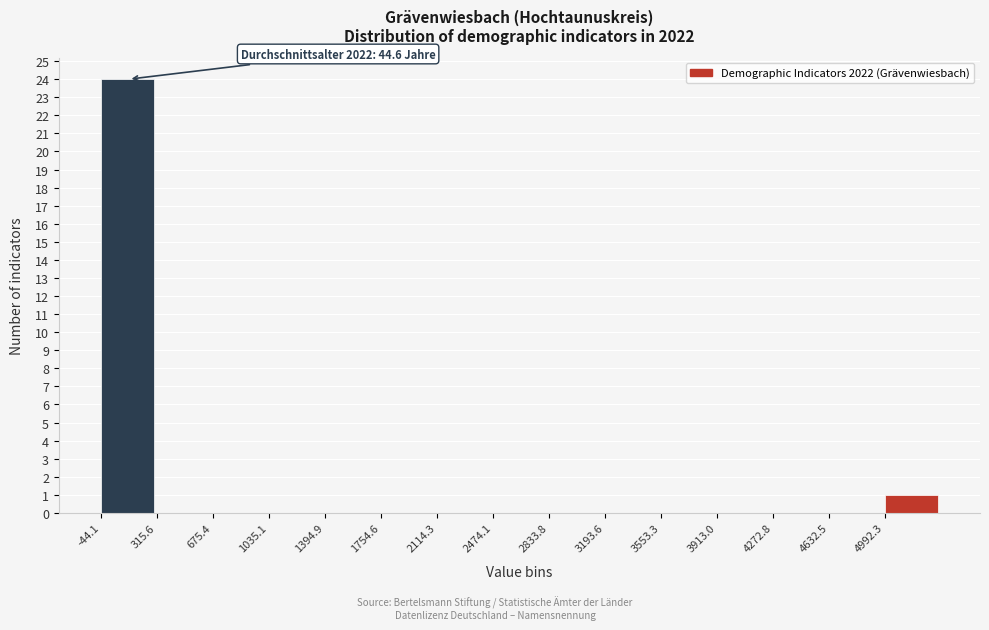

Over which range of the x-axis is the bar tallest?

-50 to 300